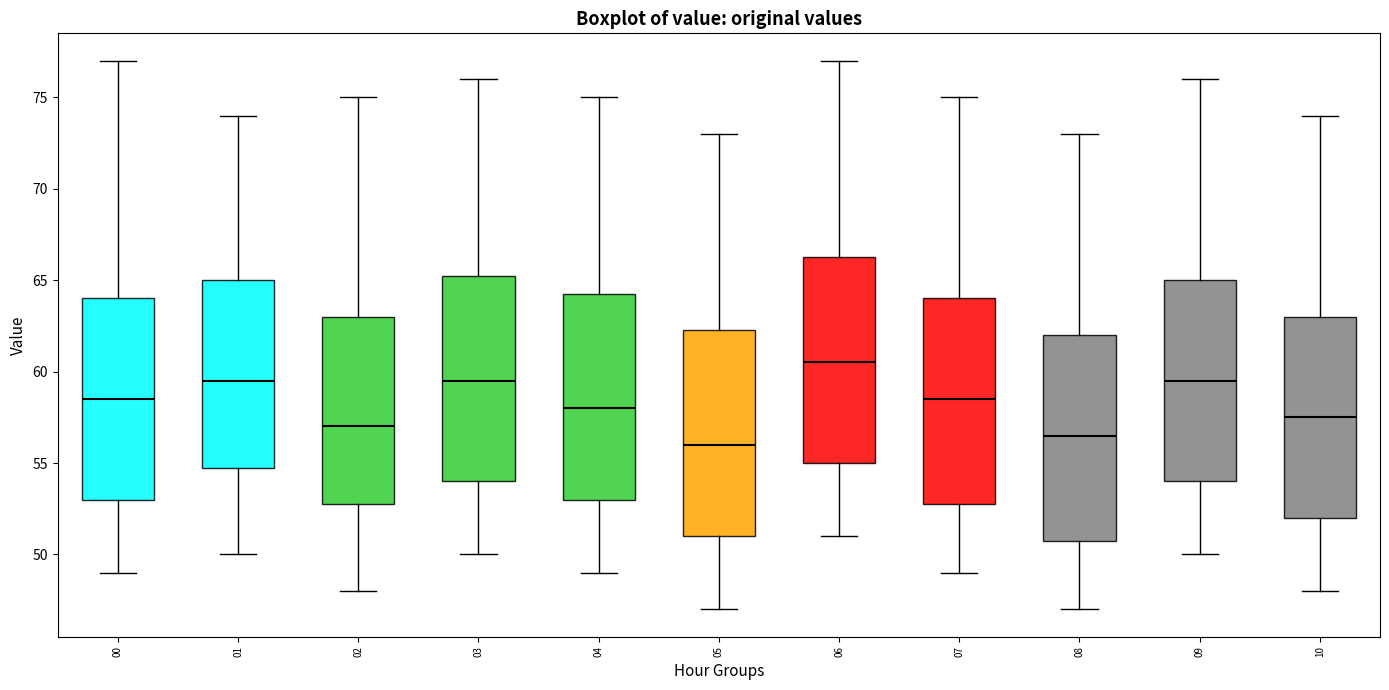

Which box's median line is the lowest?

05